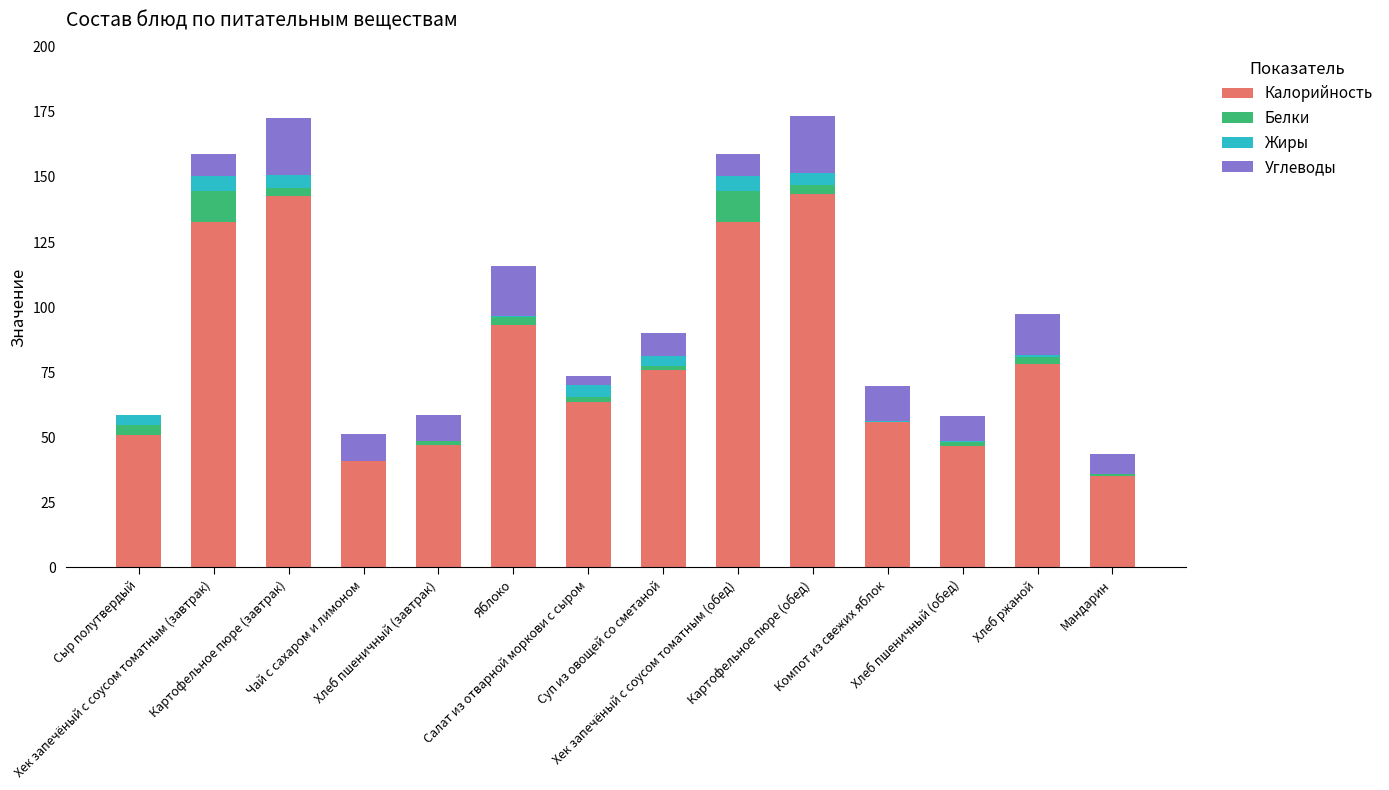

What is the highest value of the Калорийность series?

143.6